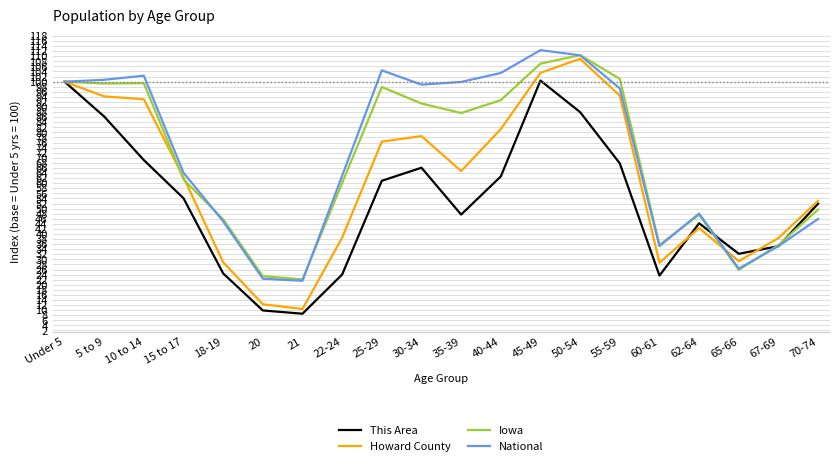

Which series changed the most between 20 and 45-49?

Howard County